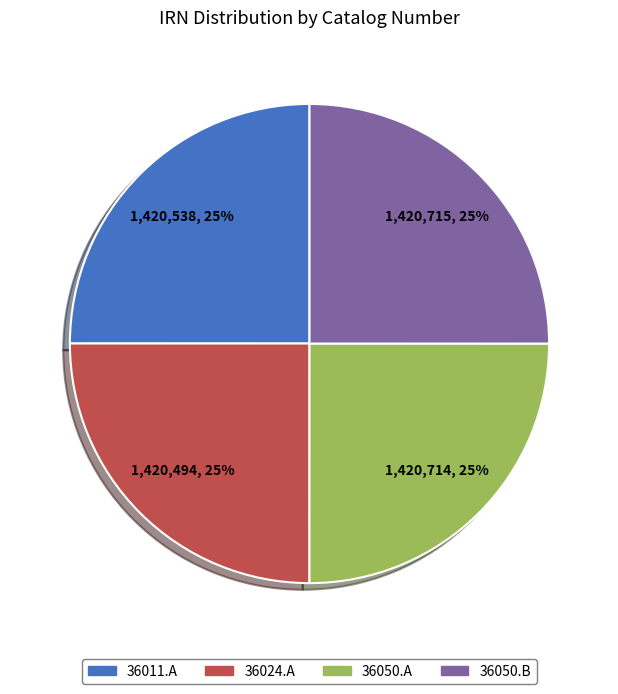

Does 36024.A represent more than half of the total?

No